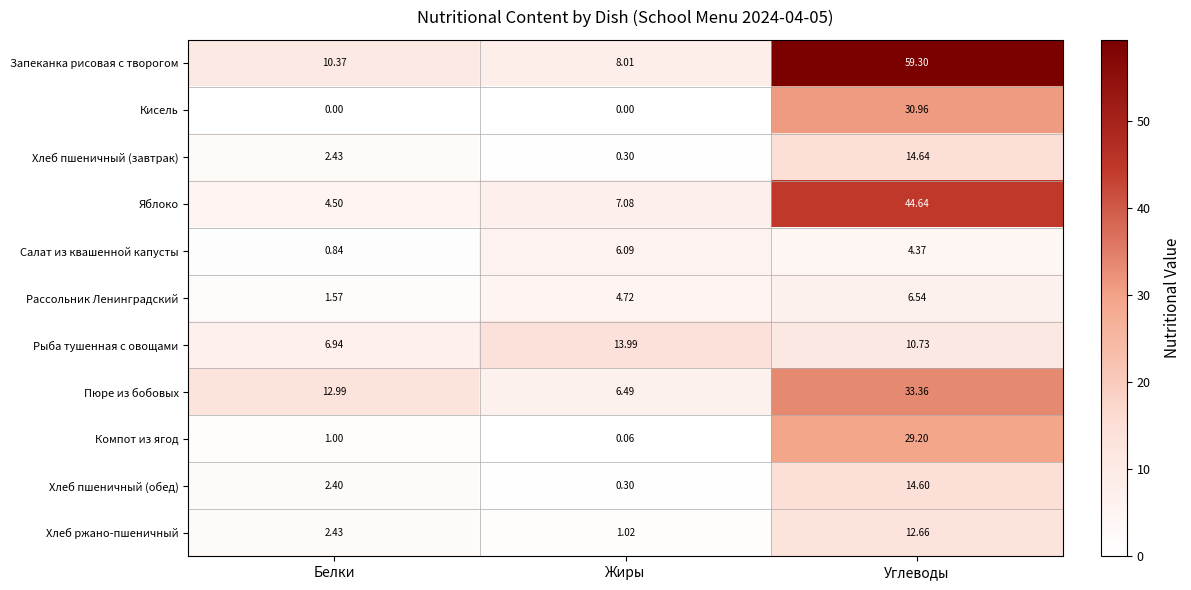

List the labels in order of Пюре из бобовых value, smallest first.

Жиры, Белки, Углеводы